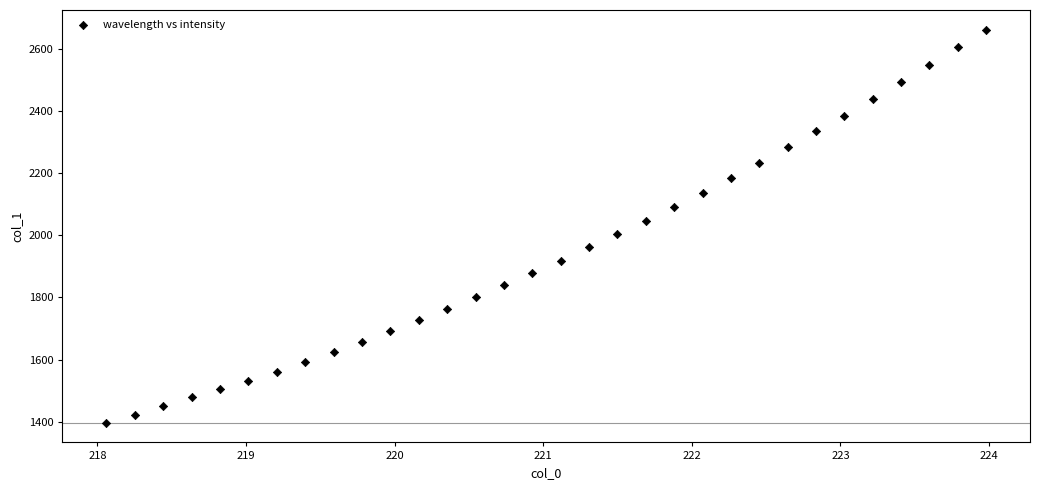

What is the range of Y values (max minus min)?

1264.5